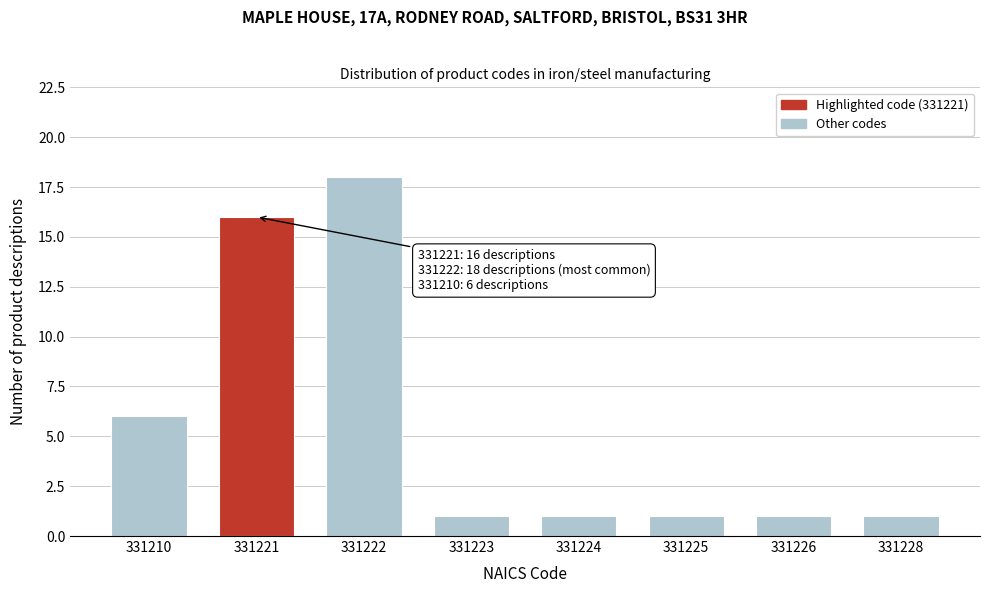

Reading left to right, list all the values displayed in this chart.

331210=6	331221=16	331222=18	331223=1	331224=1	331225=1	331226=1	331228=1